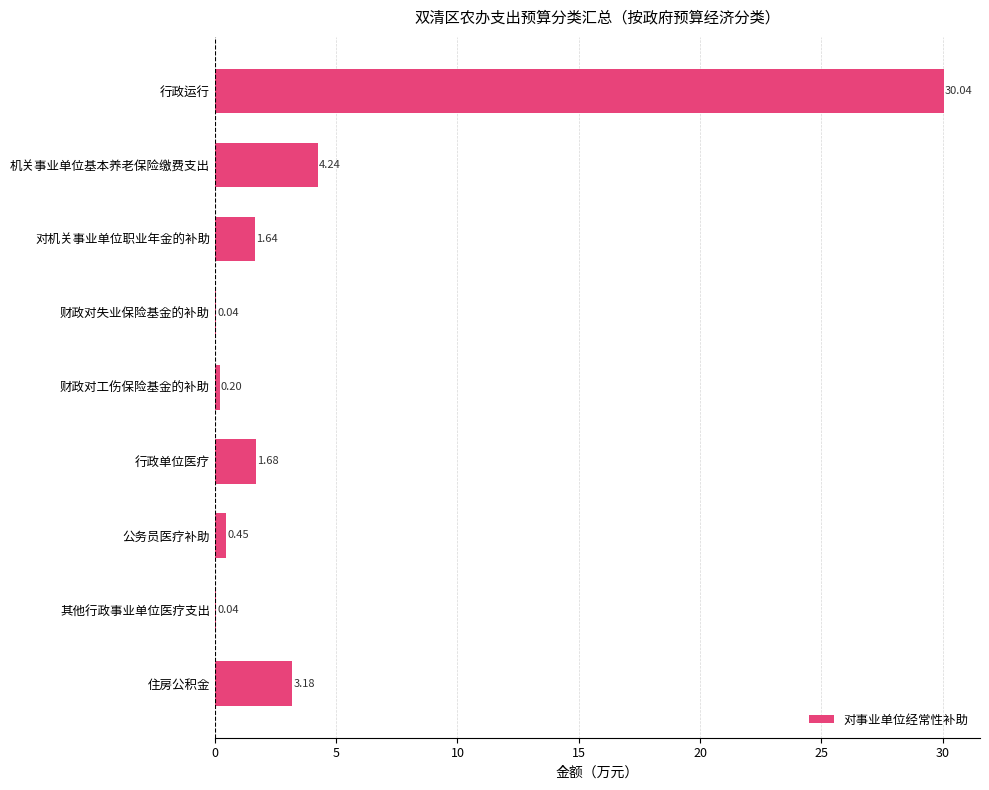

What is the greatest value displayed?

30.0